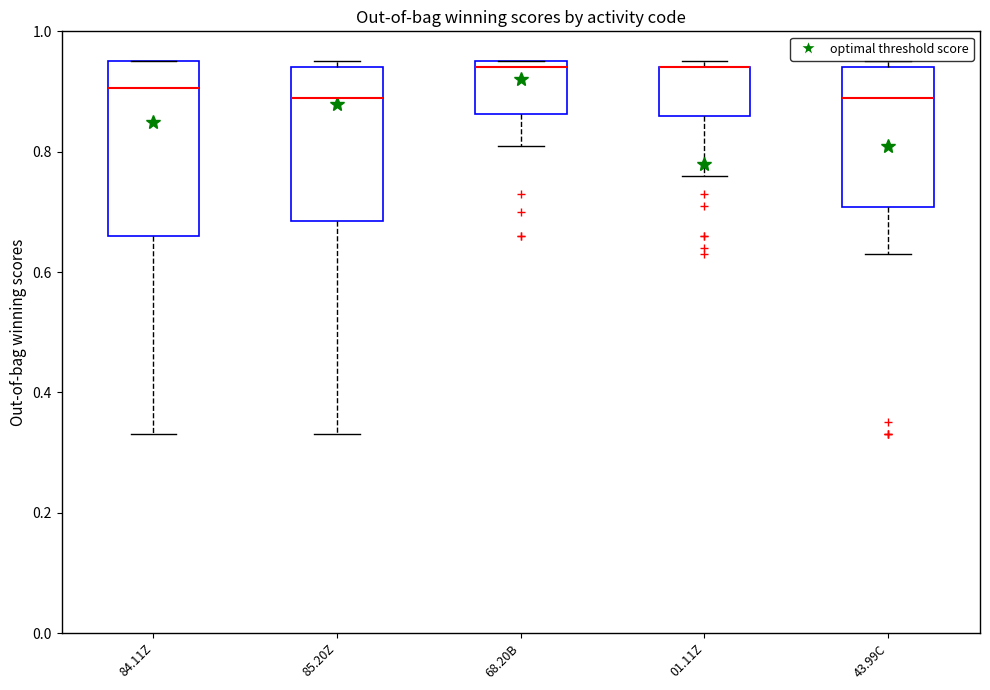

Reading left to right, transcribe this box plot: for each box, give where its median line is, the range the box spans, and where its two whiskers end, as read against the y-axis. The values are not printed on the chart, so give them approximately, as read against the axis.

84.11Z: median 0.90, box 0.66 to 0.96, whiskers 0.34 to 0.96
85.20Z: median 0.90, box 0.68 to 0.94, whiskers 0.34 to 0.96
68.20B: median 0.94, box 0.86 to 0.96, whiskers 0.82 to 0.96
01.11Z: median 0.94 (drawn on the box's upper edge), box 0.86 to 0.94, whiskers 0.76 to 0.96
43.99C: median 0.90, box 0.70 to 0.94, whiskers 0.64 to 0.96